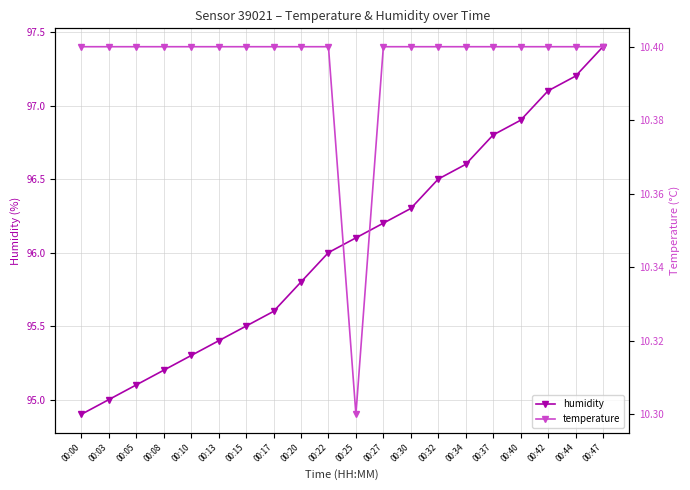

List the series in order of their overall mean, lowest first.

temperature, humidity